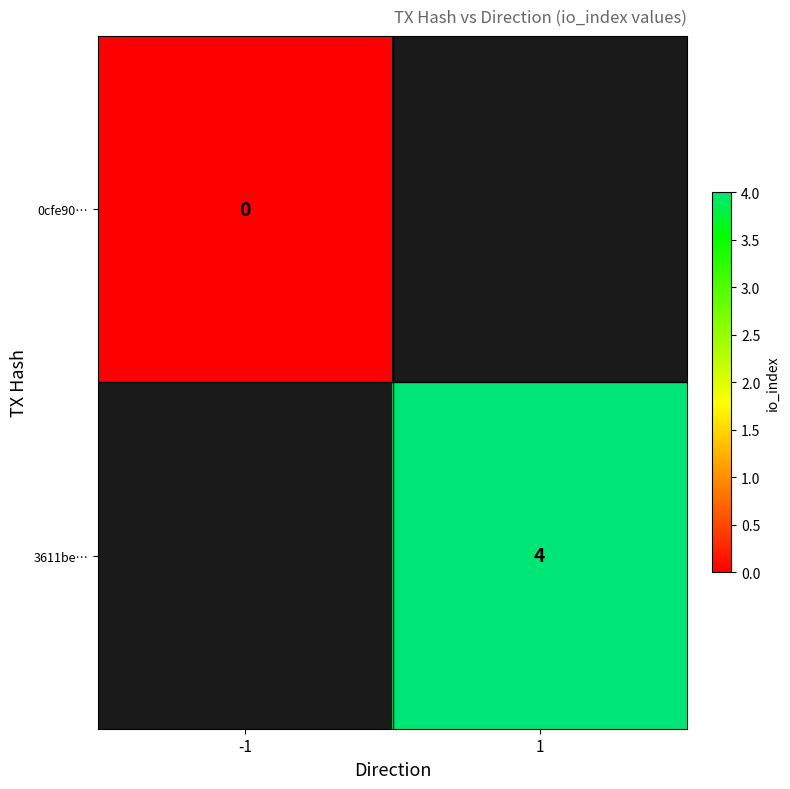

Is it true that 3611be… equals 2 at 1?

False